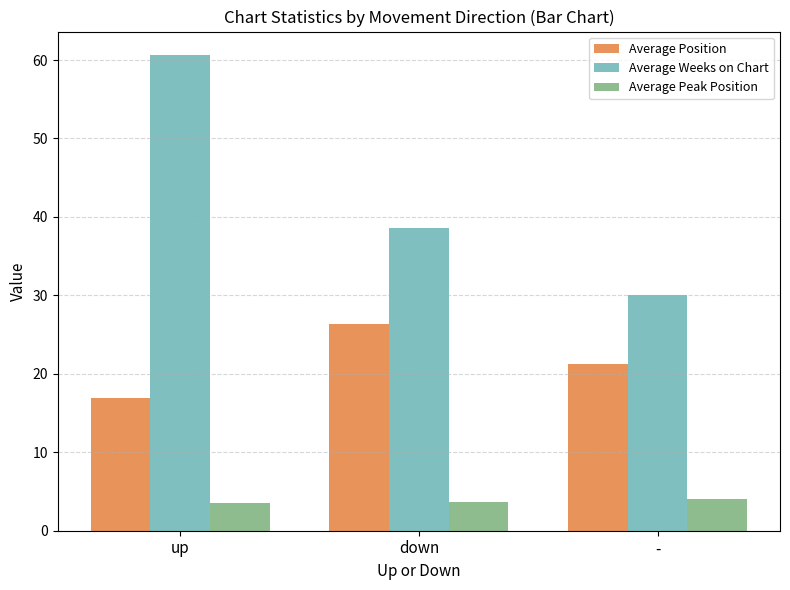

What is the label of the 2nd bar from the right?

down